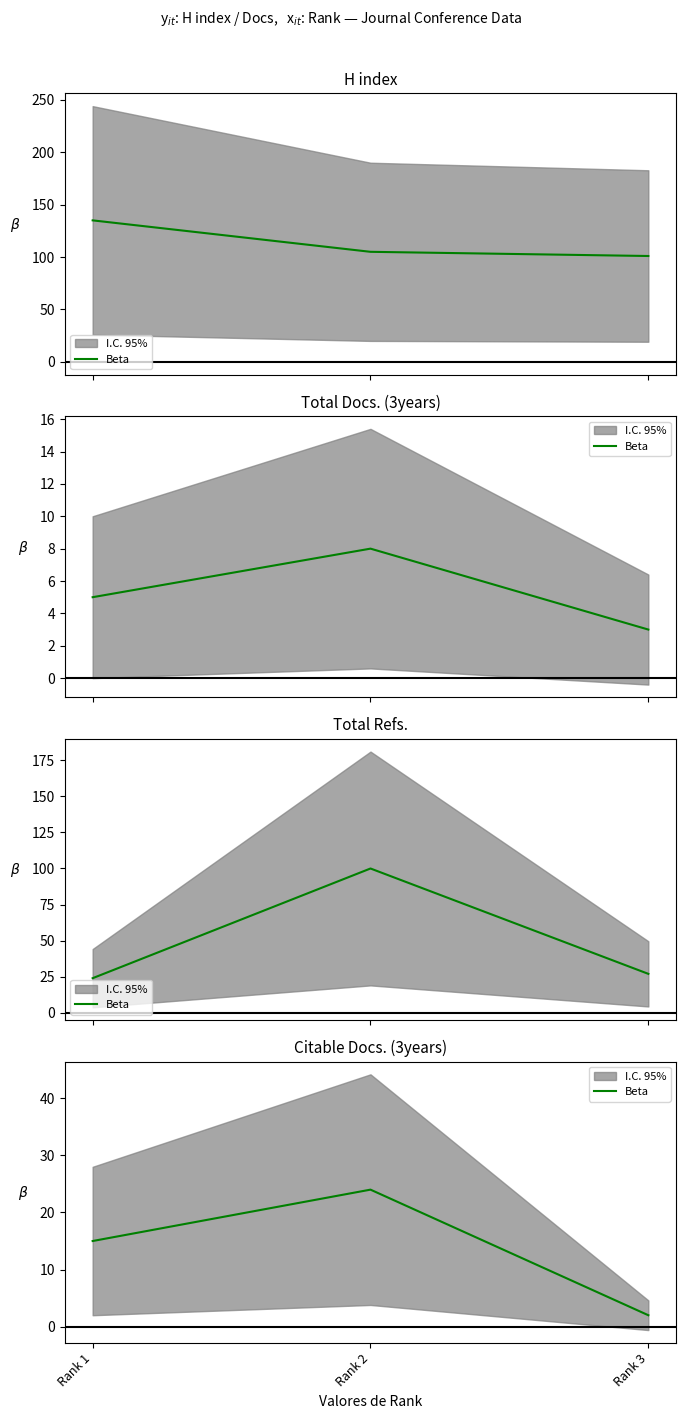

What is the difference between the second highest and minimum values?

13